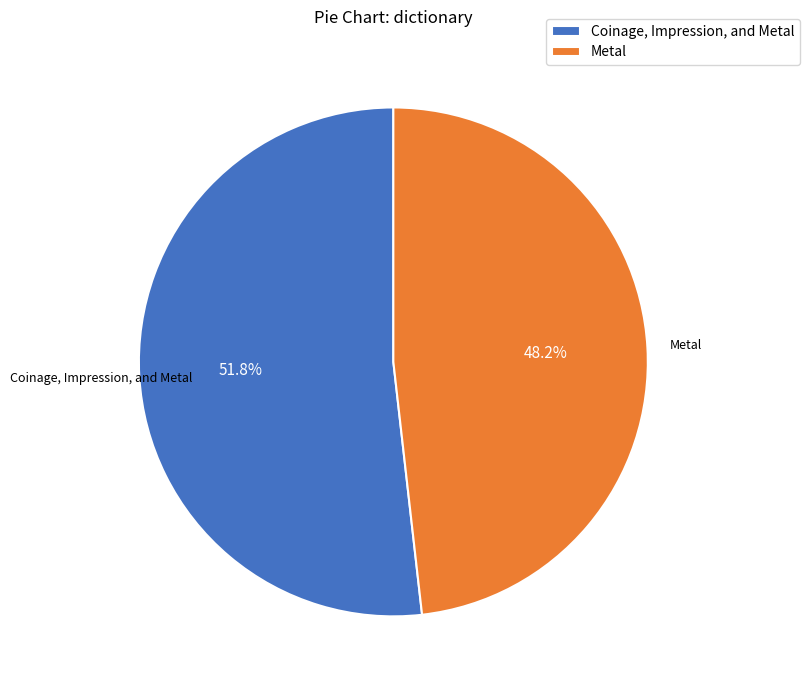

How much of the chart is everything except Coinage, Impression, and Metal?

48.2%